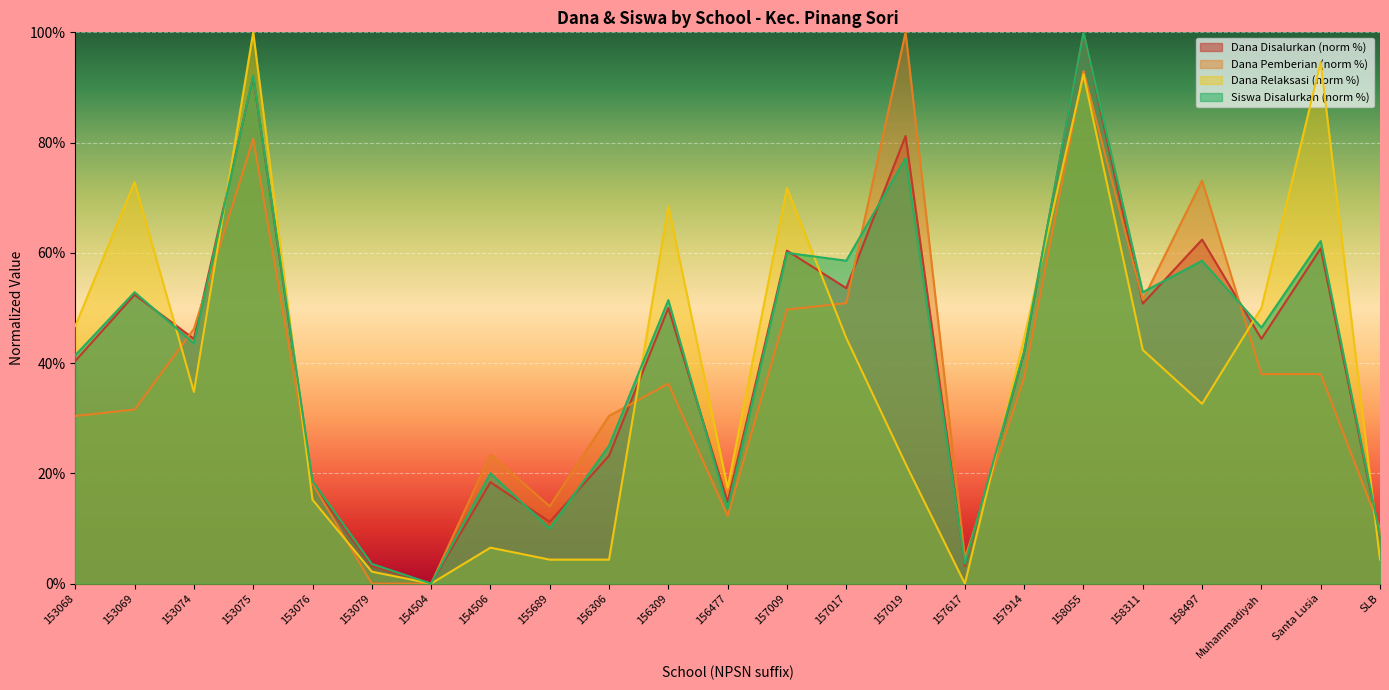

What value does the Dana Pemberian series have at SLB?

9.9